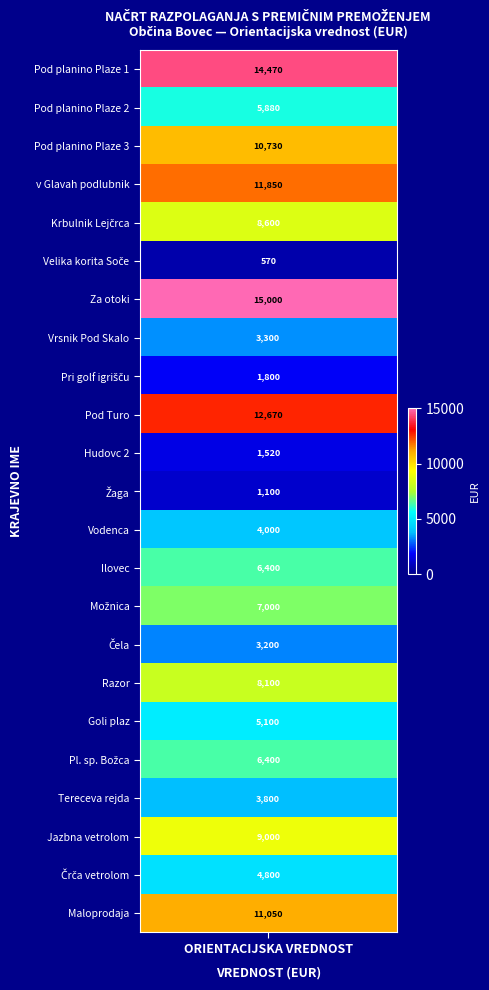

Which has a higher value, Pod planino Plaze (podlubniki, AS Plaze)_1 or Pod planino Plaze (podlubniki, AS Plaze)_2?

Pod planino Plaze (podlubniki, AS Plaze)_1